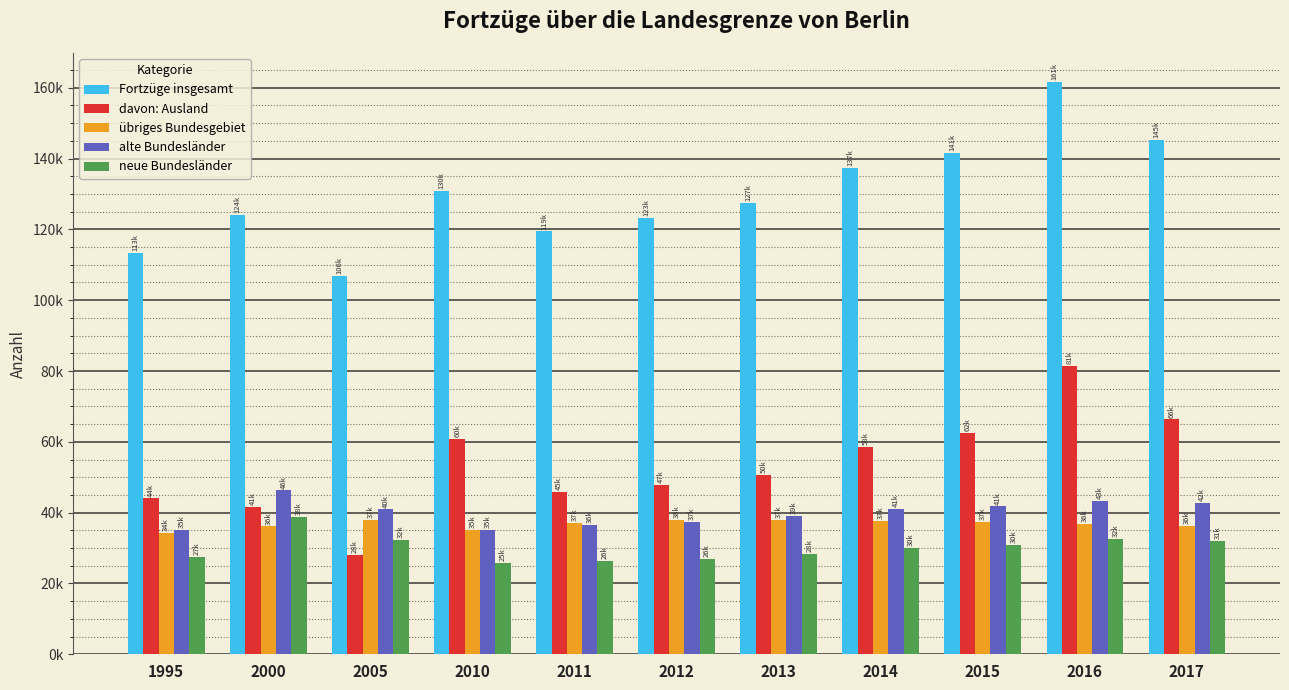

What are all the series names shown in the legend?

Fortzüge insgesamt, davon: Ausland, übriges Bundesgebiet, alte Bundesländer, neue Bundesländer